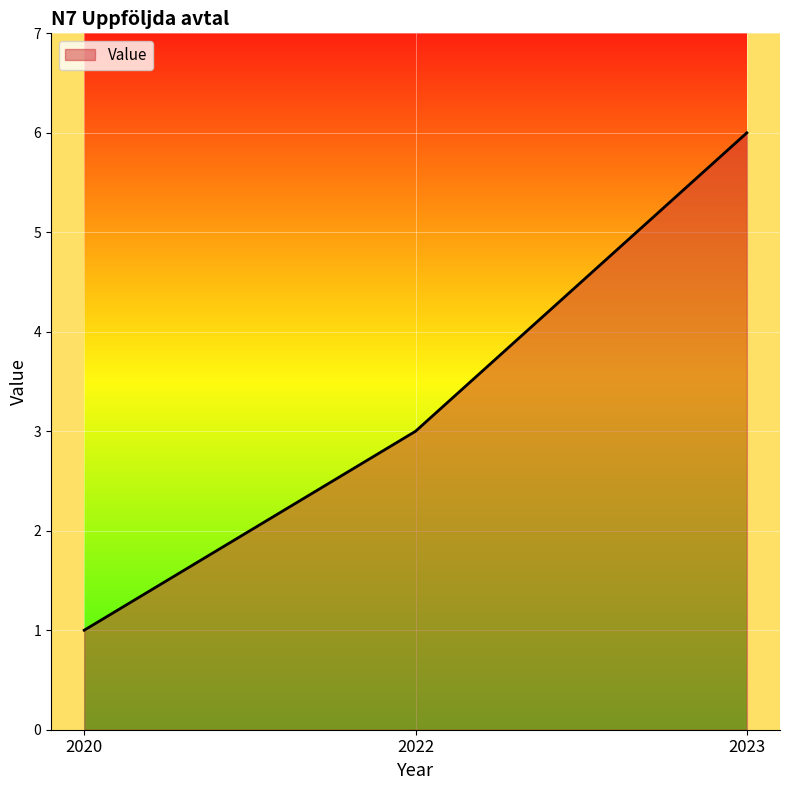

Which has a higher value, 2023 or 2020?

2023